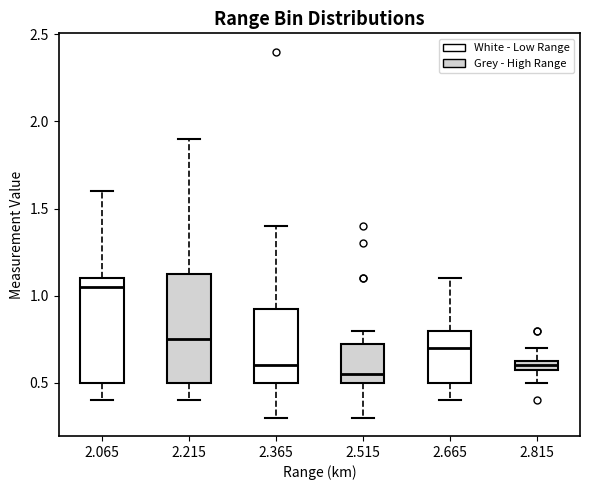

Which box has the highest median line?

2.065